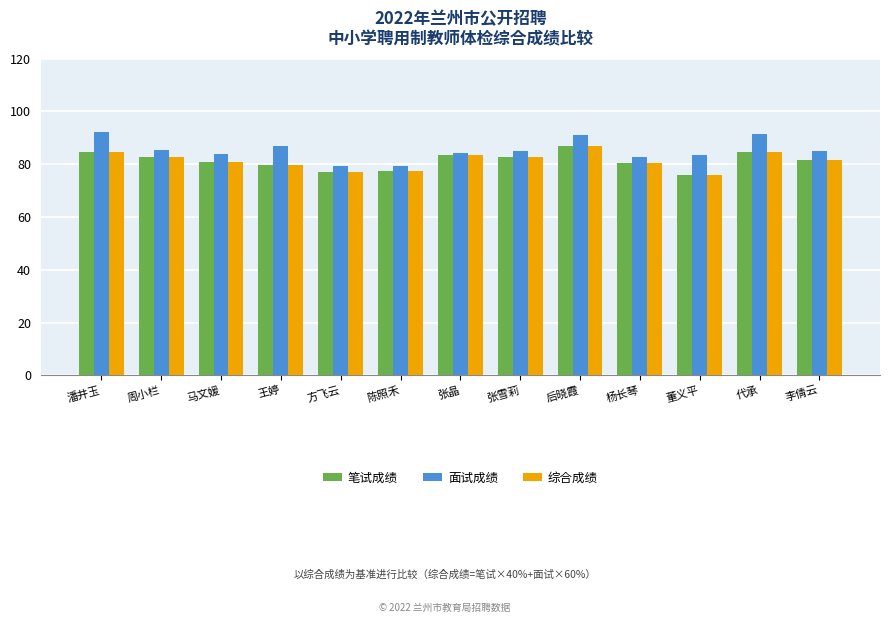

Is it true that 综合成绩 equals 80.6 at 杨长琴?

True